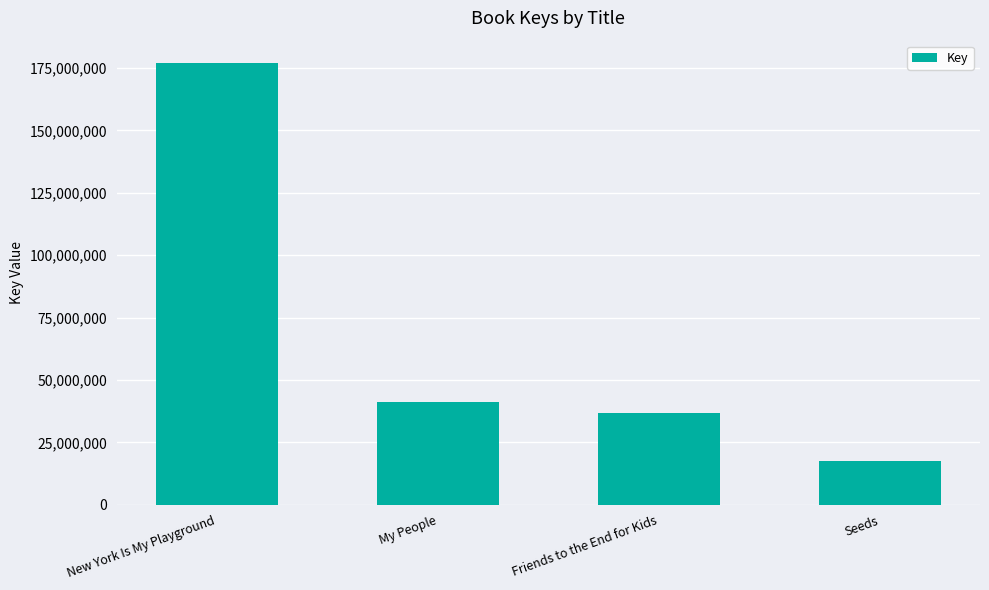

Reading left to right, list all the values displayed in this chart.

New York Is My Playground=177057309	My People=41085590	Friends to the End for Kids=36671976	Seeds=17409837